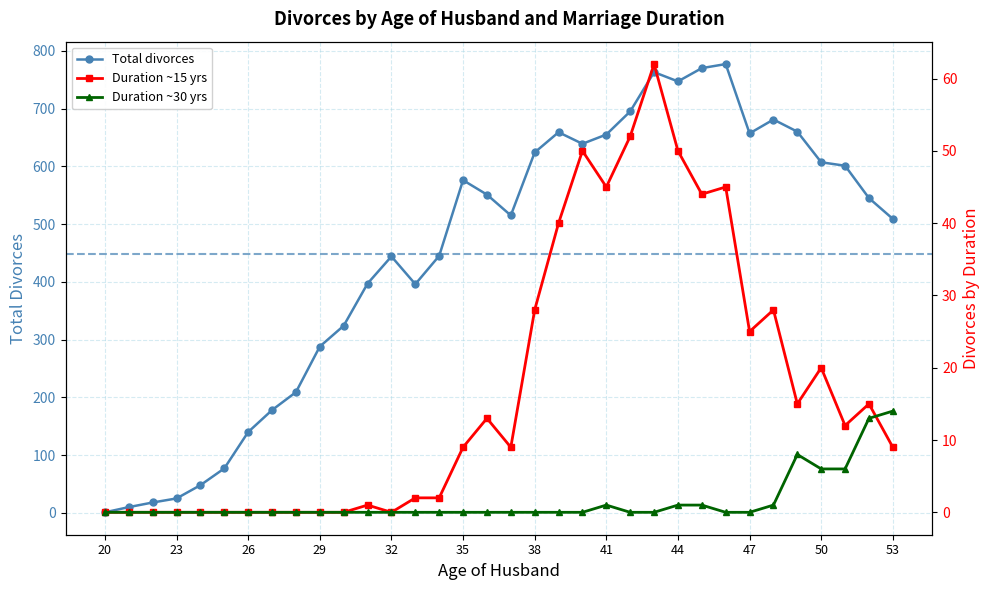

The Duration 15 yrs series shows 45 at 41. True or false?

True